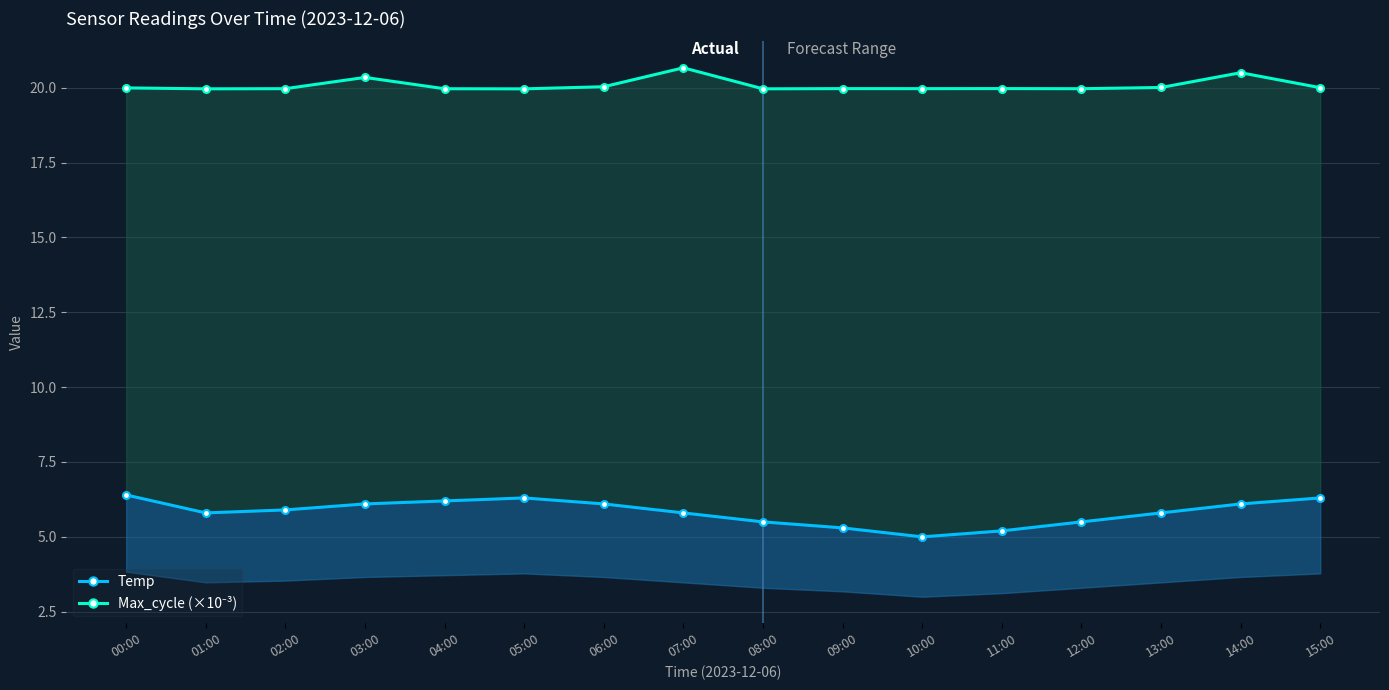

True or false: Max_cycle (×10⁻³) has more than 2 points higher than both neighbors.

True